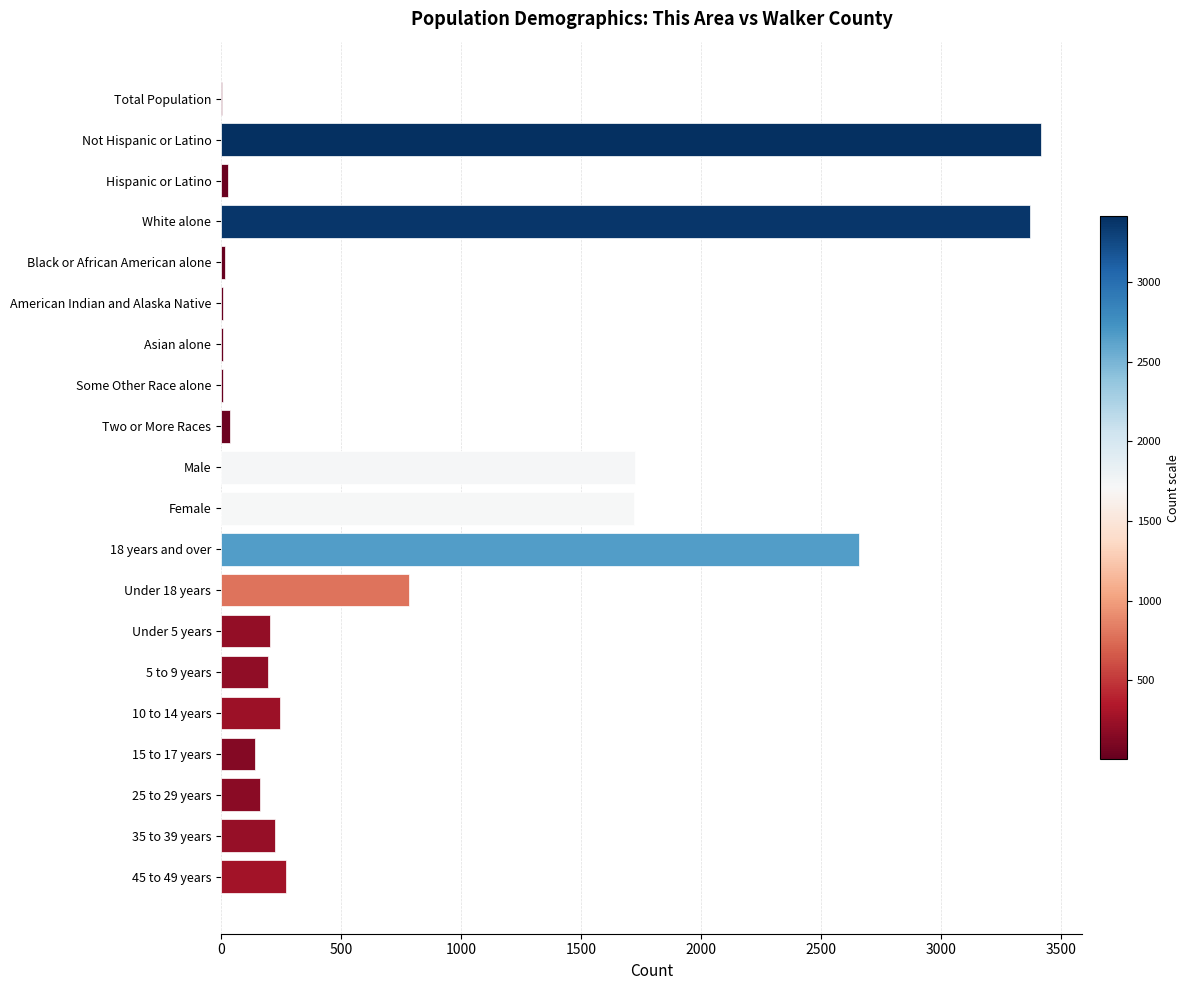

What is the sum of all values?

15229